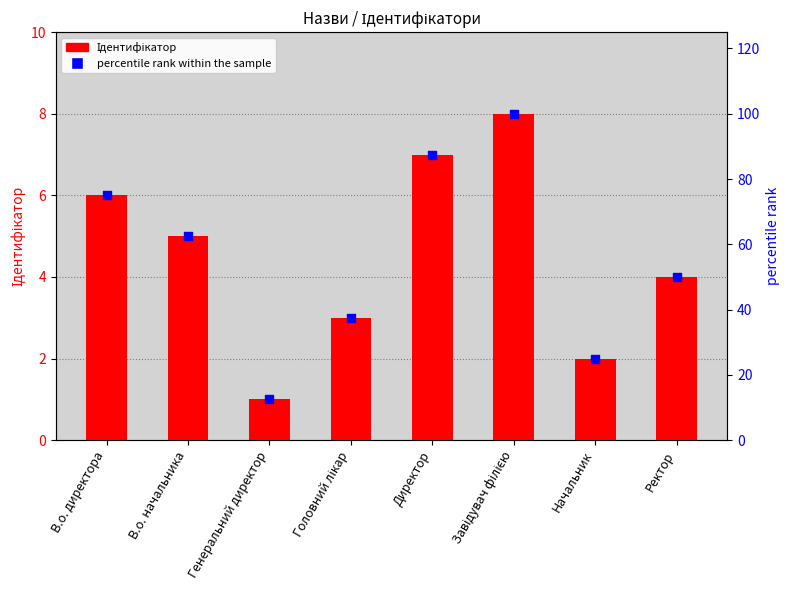

What is the total value across all series at Головний лікар?

40.5